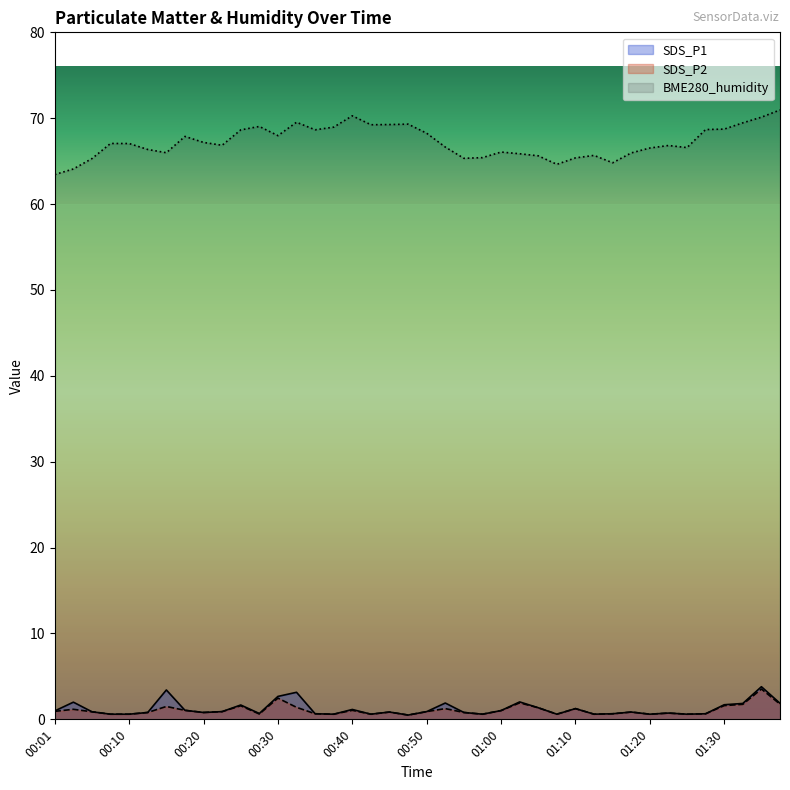

True or false: SDS_P2 and SDS_P1 intersect in this chart.

False